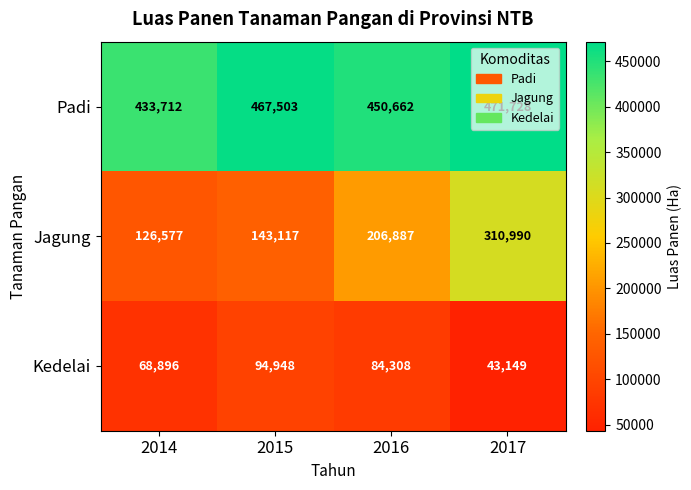

How many series are shown in this chart?

3